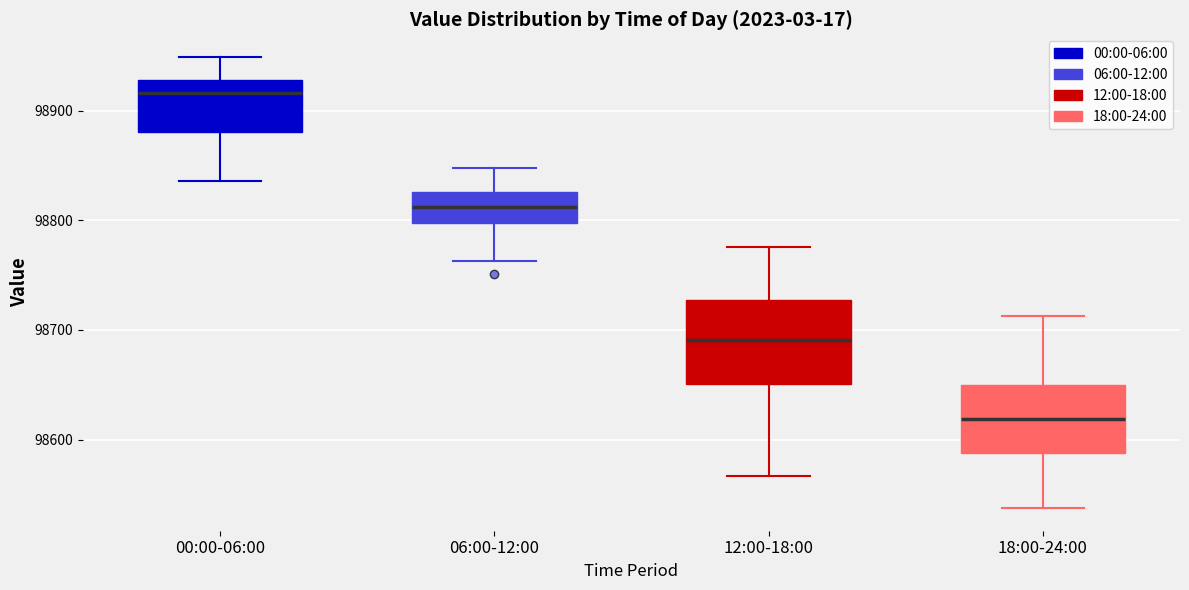

Reading left to right, transcribe this box plot: for each box, give where its median line is, the range the box spans, and where its two whiskers end, as read against the y-axis. The values are not printed on the chart, so give them approximately, as read against the axis.

00:00-06:00: median 98920, box 98880 to 98930, whiskers 98840 to 98950
06:00-12:00: median 98810, box 98800 to 98830, whiskers 98760 to 98850
12:00-18:00: median 98690, box 98650 to 98730, whiskers 98570 to 98780
18:00-24:00: median 98620, box 98590 to 98650, whiskers 98540 to 98710